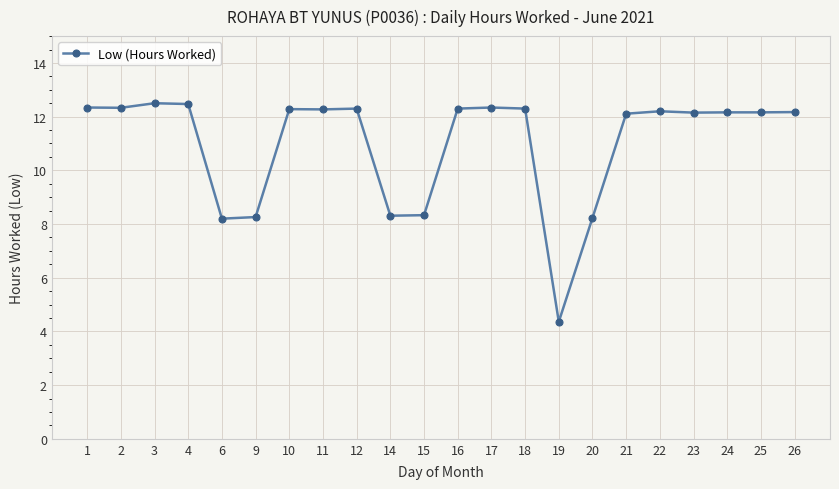

What is the difference between the values at 11 and 22?

0.1